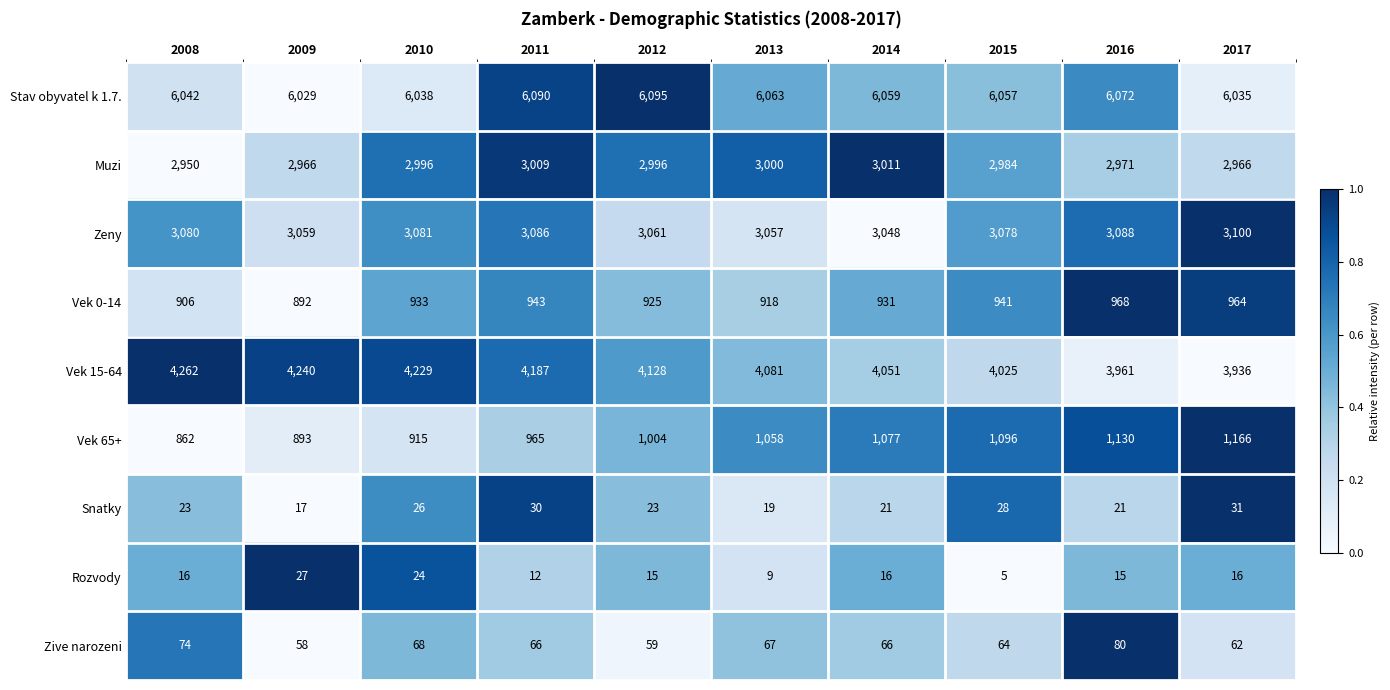

What is the lowest value of the Rozvody series?

5